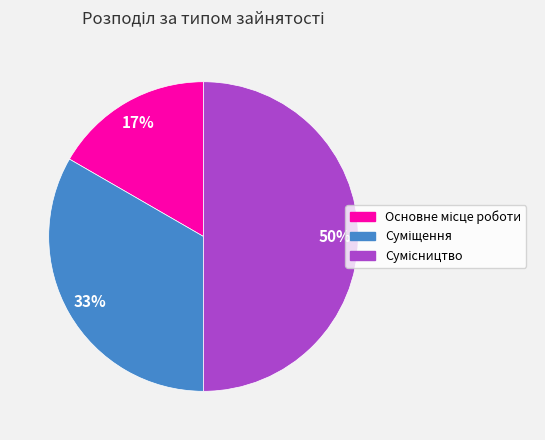

How many slices are in this pie chart?

3